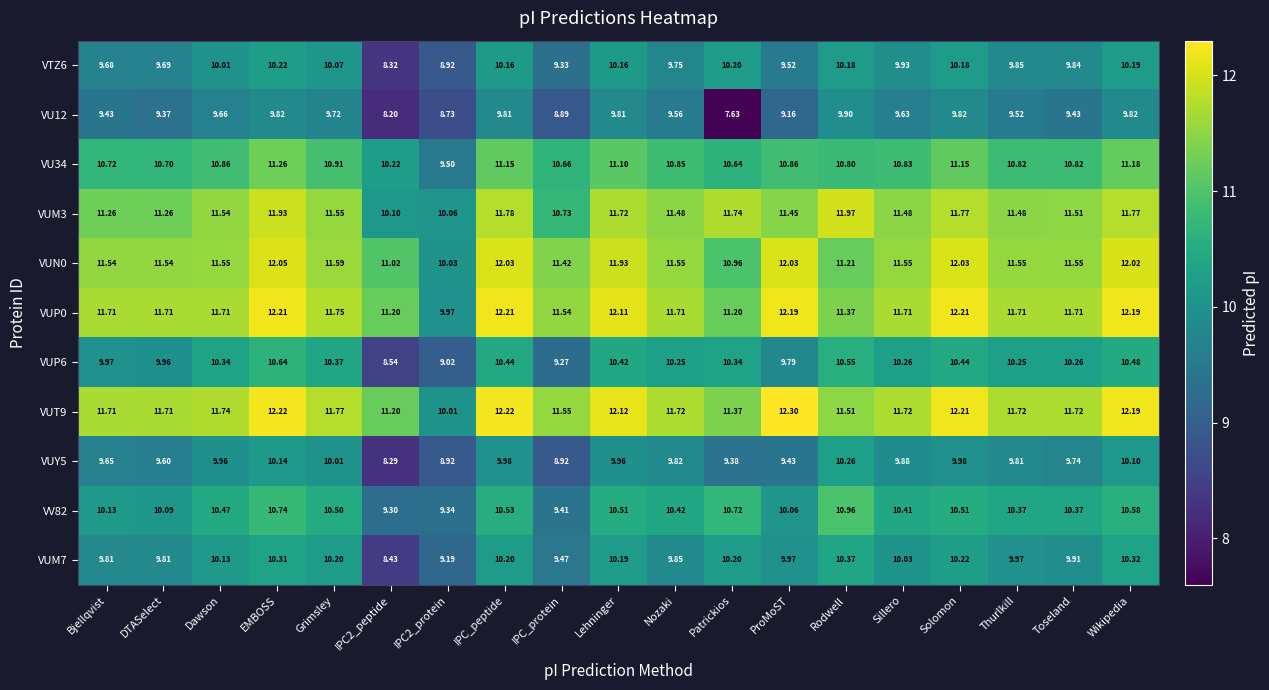

At which category does the chart reach its peak across all series?

ProMoST